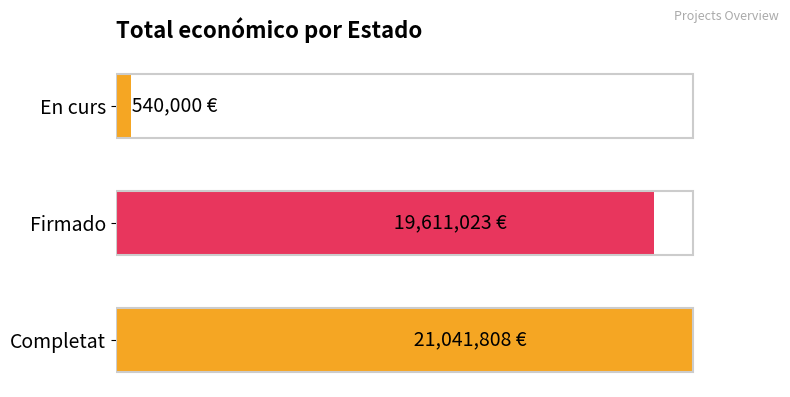

Does the chart contain any negative values?

No